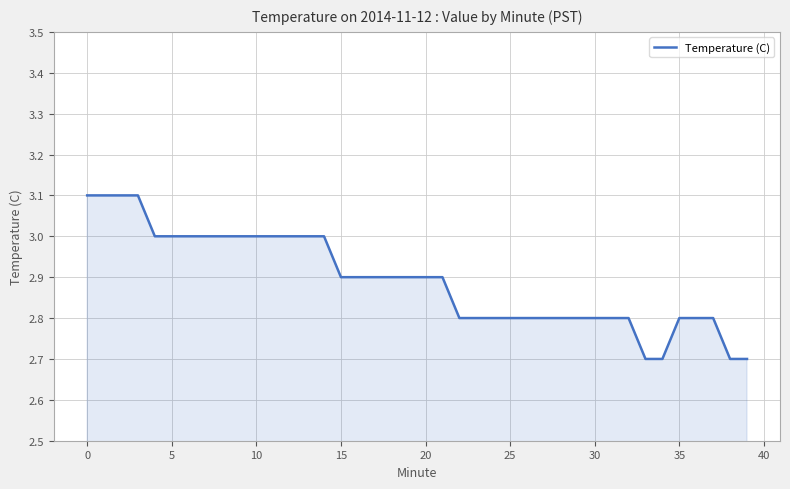

What is the greatest value displayed?

3.1